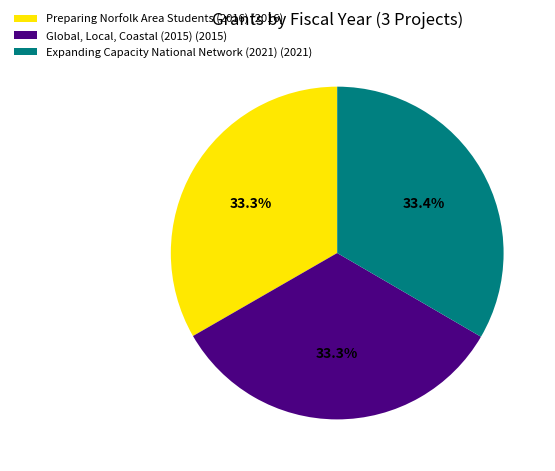

What percentage is the Preparing Norfolk Area Students (2016) slice, to the nearest percent?

33%